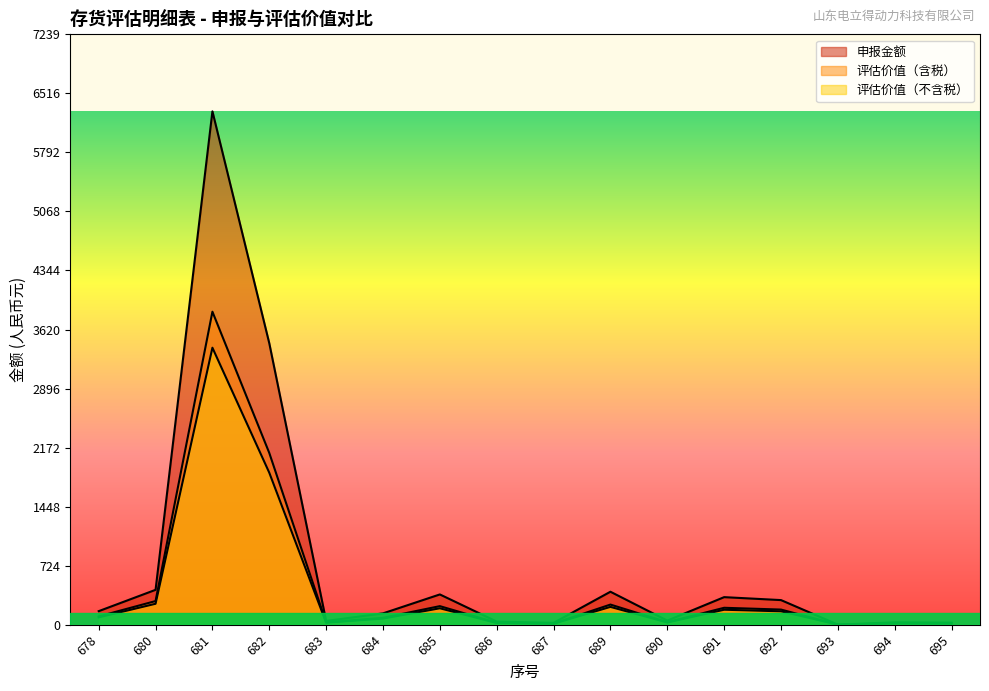

Which series has the largest total across all categories?

申报金额